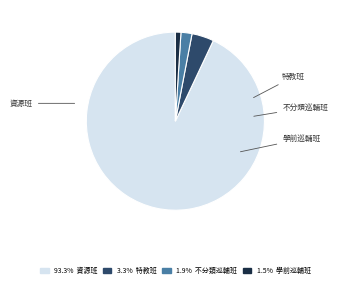

Does 資源班 represent more than half of the total?

Yes